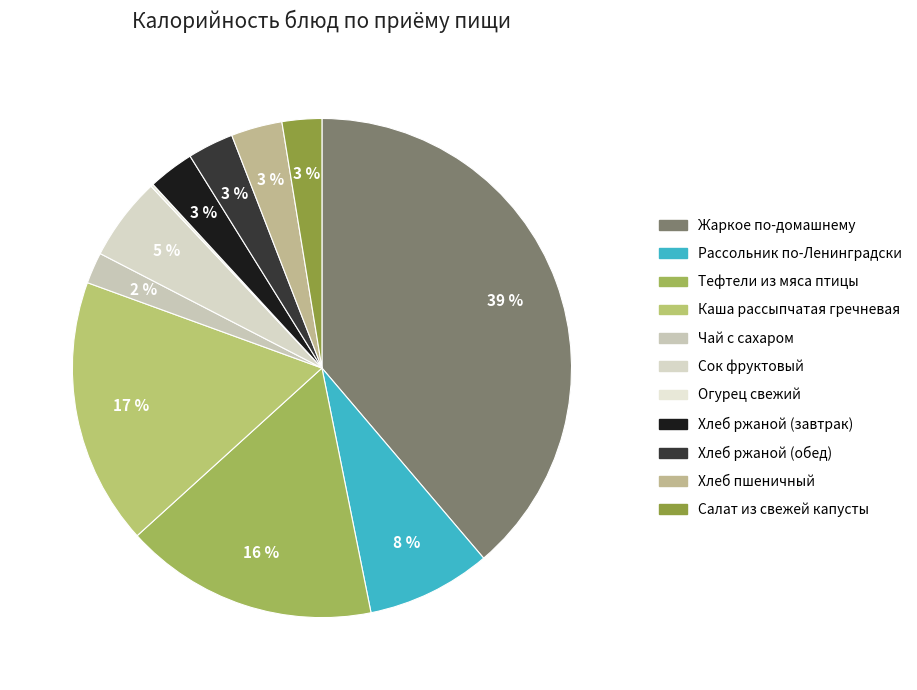

Count the number of slices in the pie.

11